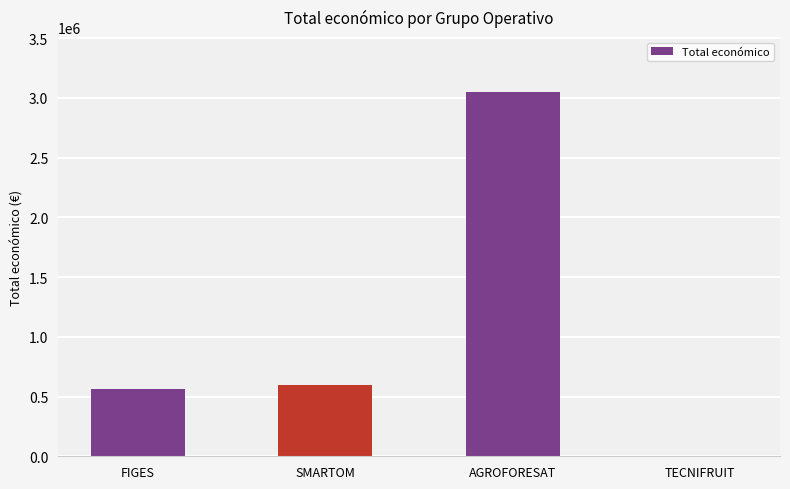

Which label corresponds to the largest value in the chart?

AGROFORESAT